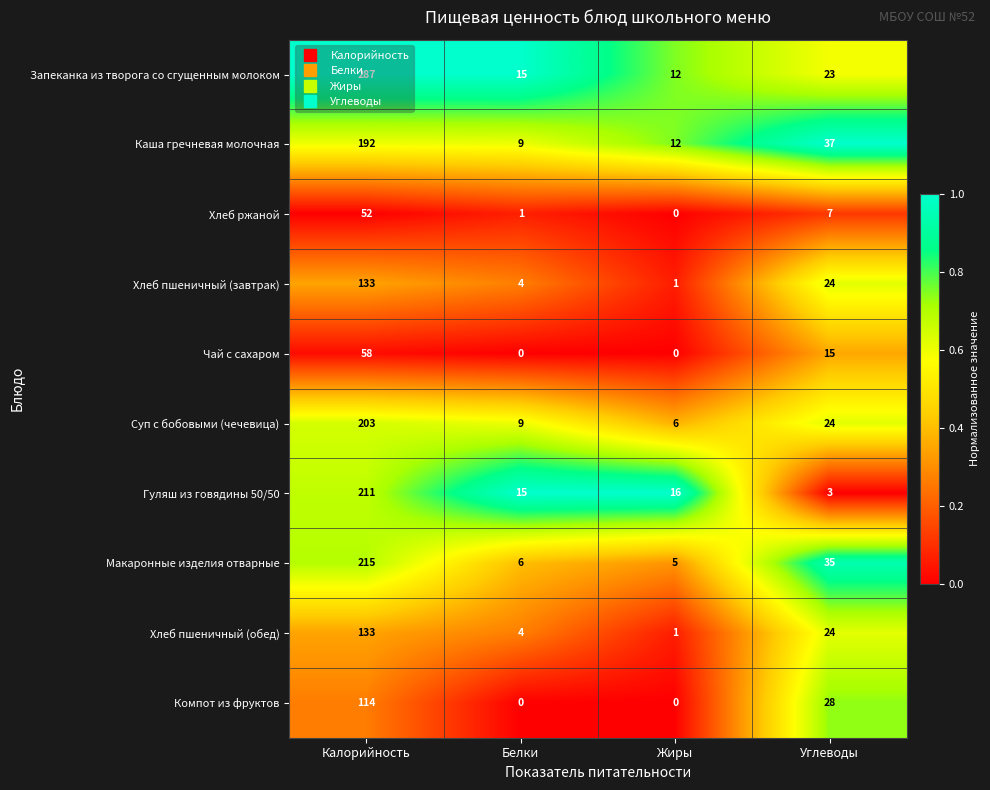

Count the number of categories in the chart.

4